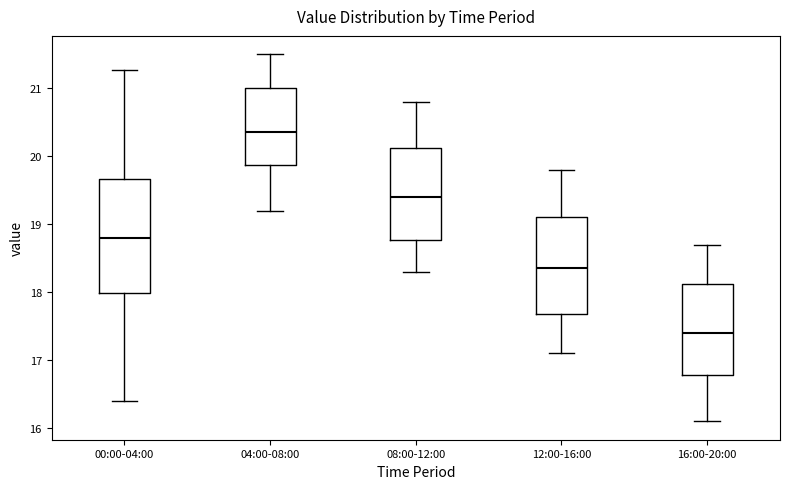

Which box has the highest median line?

04:00-08:00